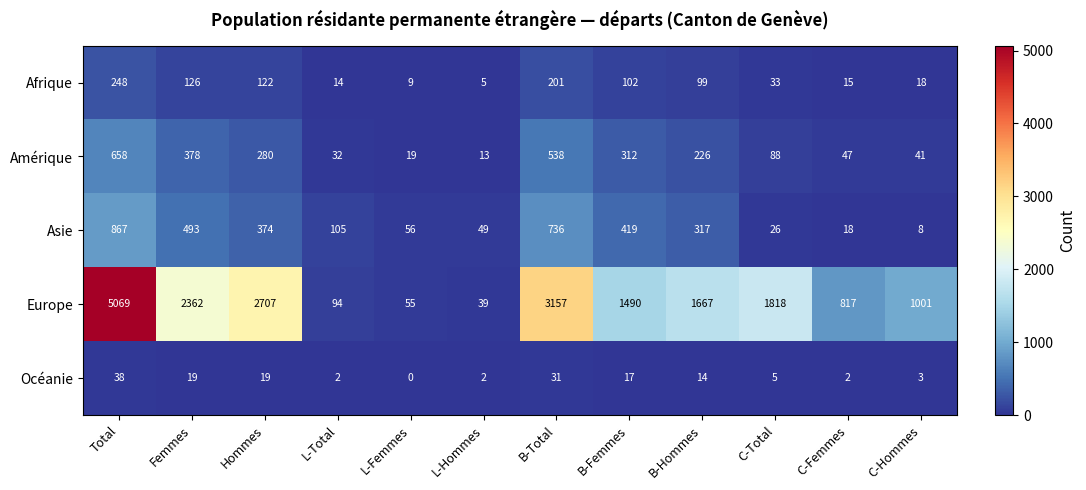

What is the greatest value displayed?

5069